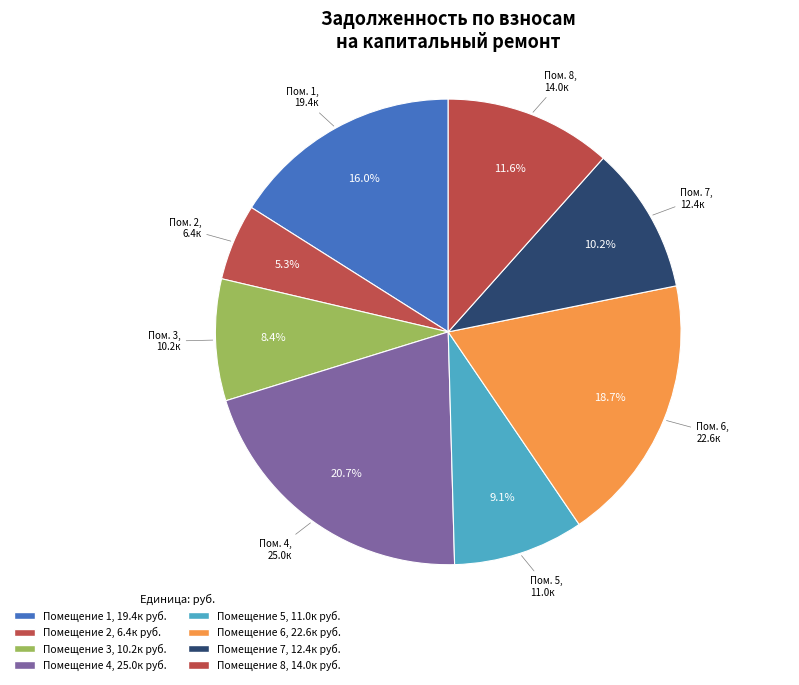

Which category has the smallest portion of the pie?

2